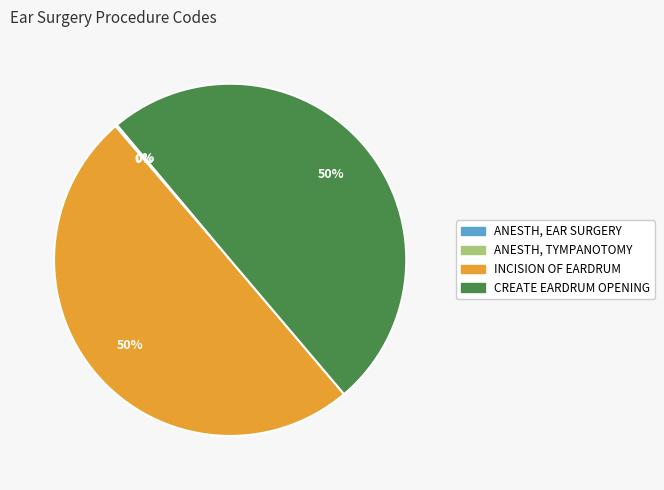

The INCISION OF EARDRUM slice represents 50% of the pie. True or false?

True